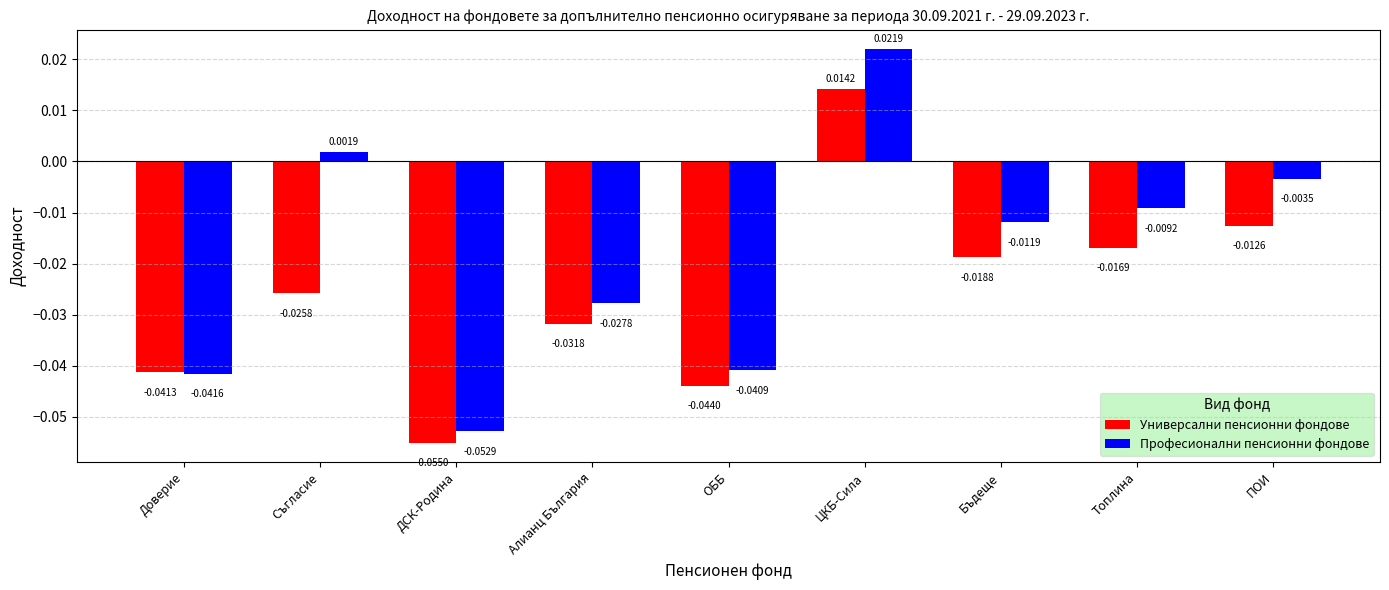

Which series has the largest total across all categories?

Професионални пенсионни фондове